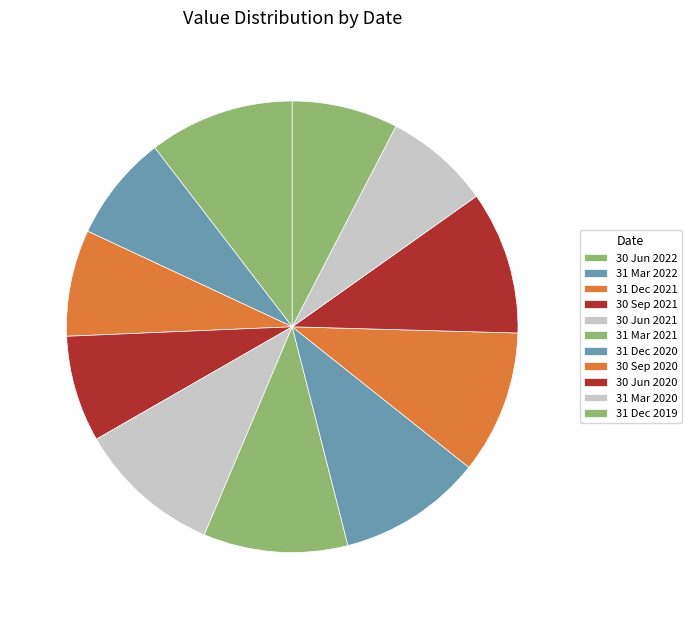

Which category has the biggest portion of the pie?

30 Jun 2022